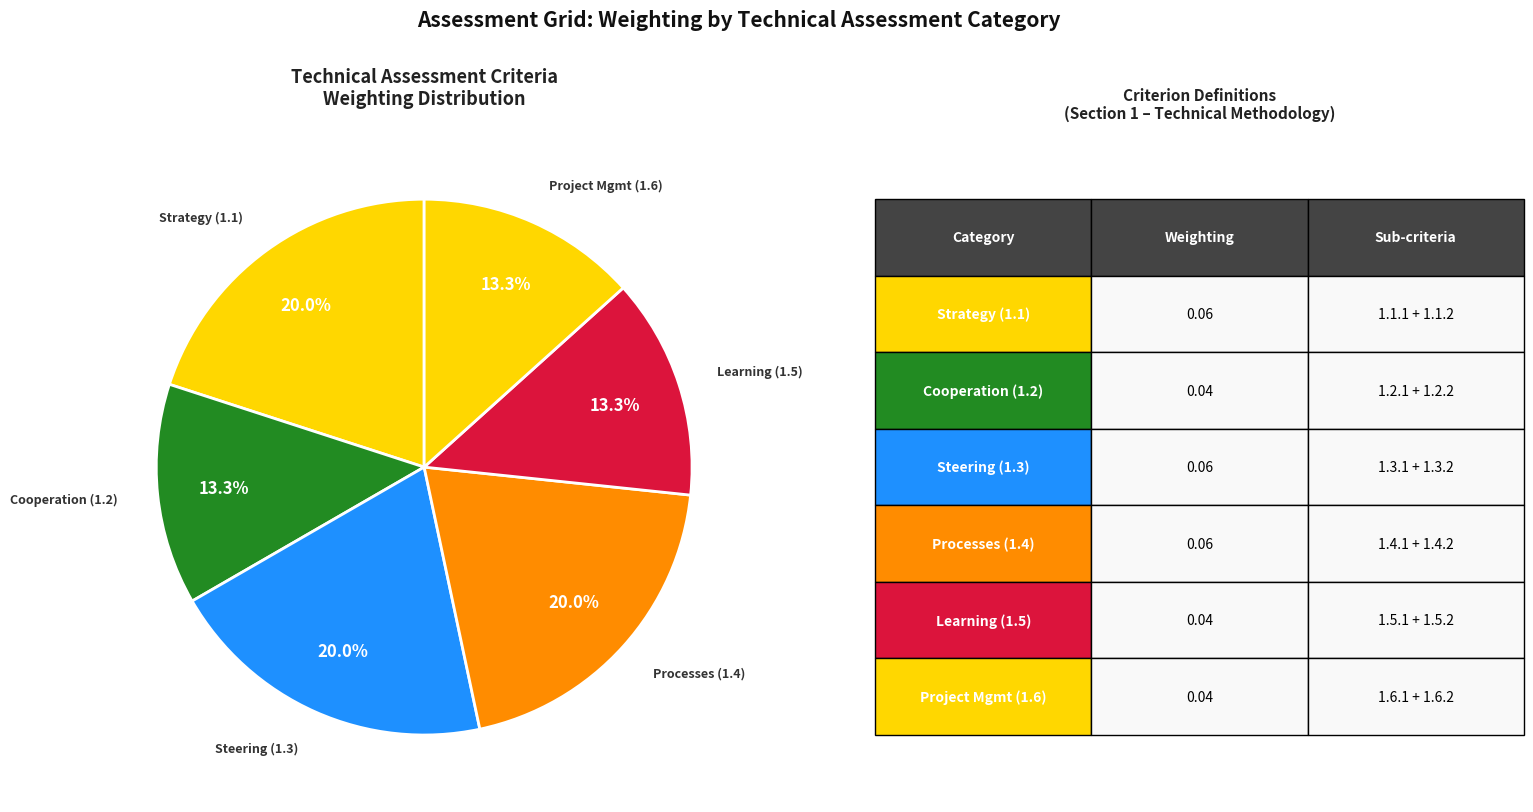

Count the number of slices in the pie.

6